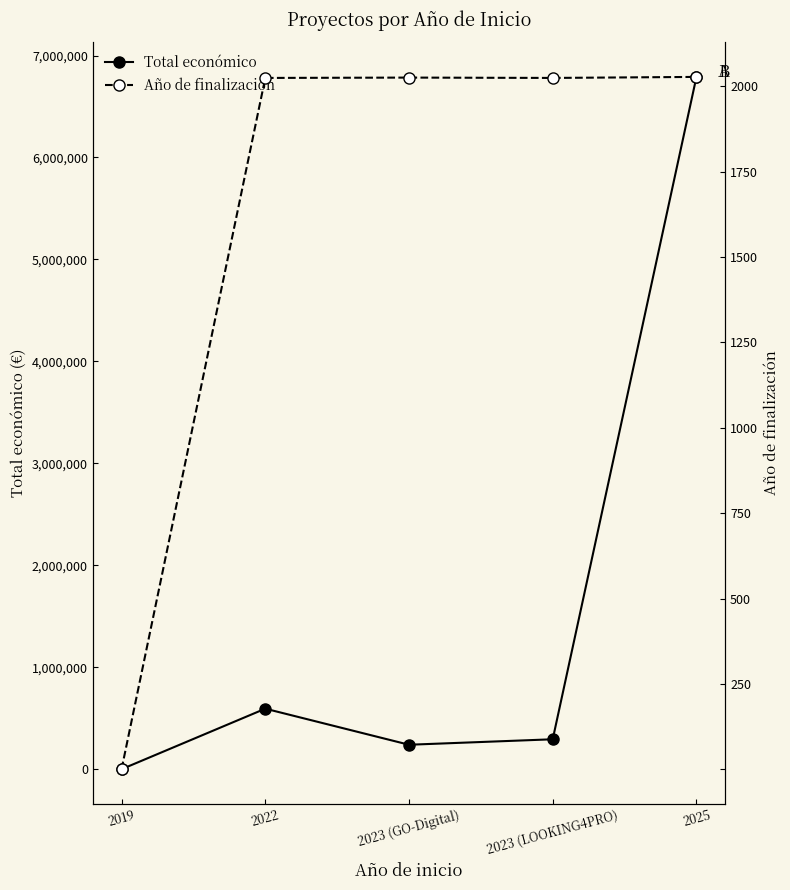

In Total económico, how many points are lower than both neighbors (excluding endpoints)?

1